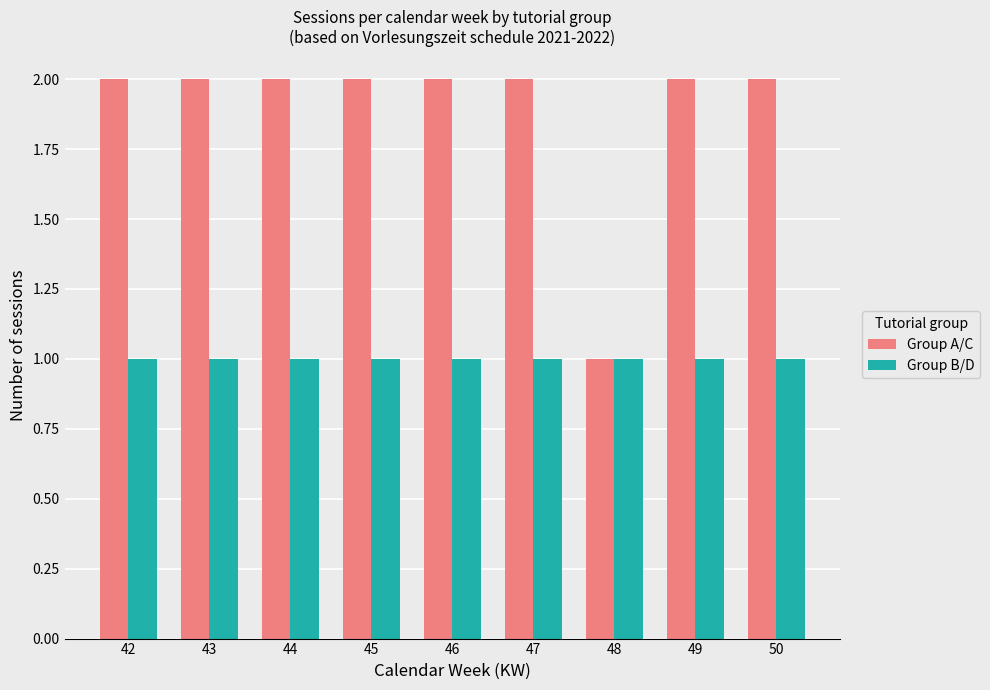

Reading left to right, what are all the values shown in this chart?

Group A/C: 2	2	2	2	2	2	1	2	2
Group B/D: 1	1	1	1	1	1	1	1	1